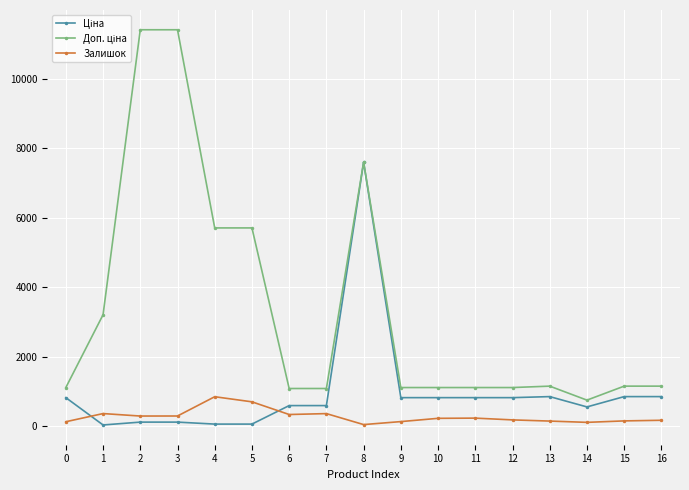

At which label does Залишок first exceed 223?

1